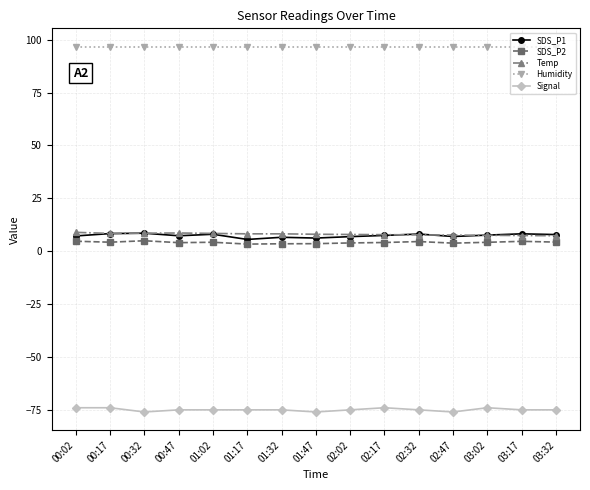

Is it true that Humidity equals 96.7 at 01:32?

True